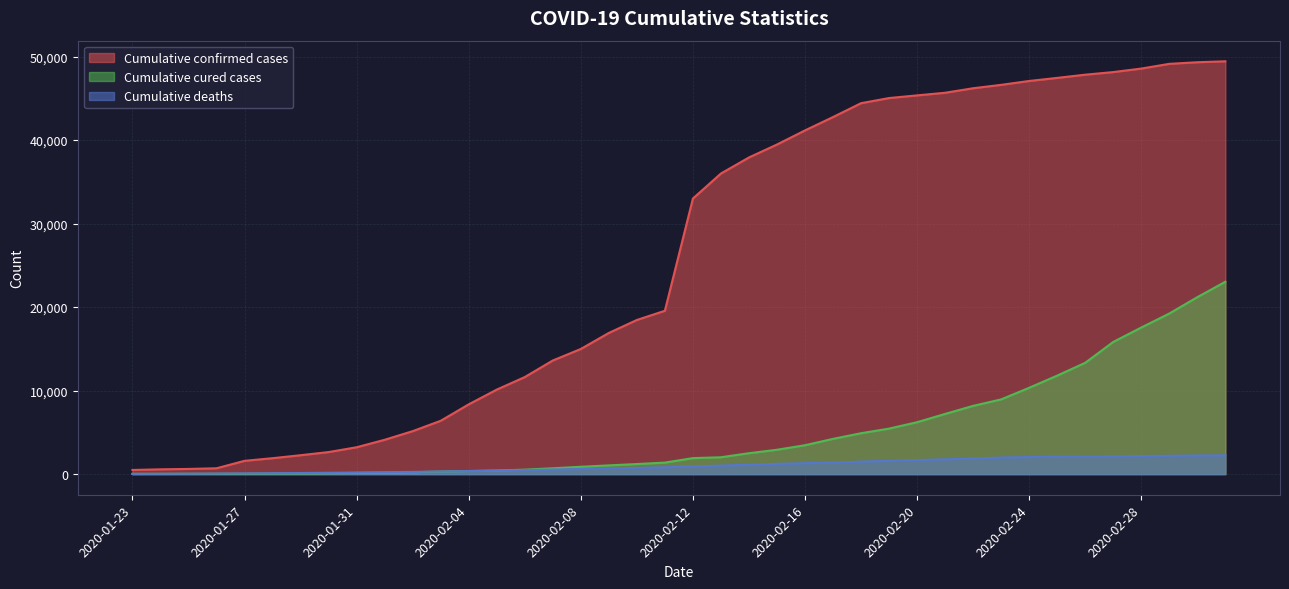

What is the smallest value displayed?

23